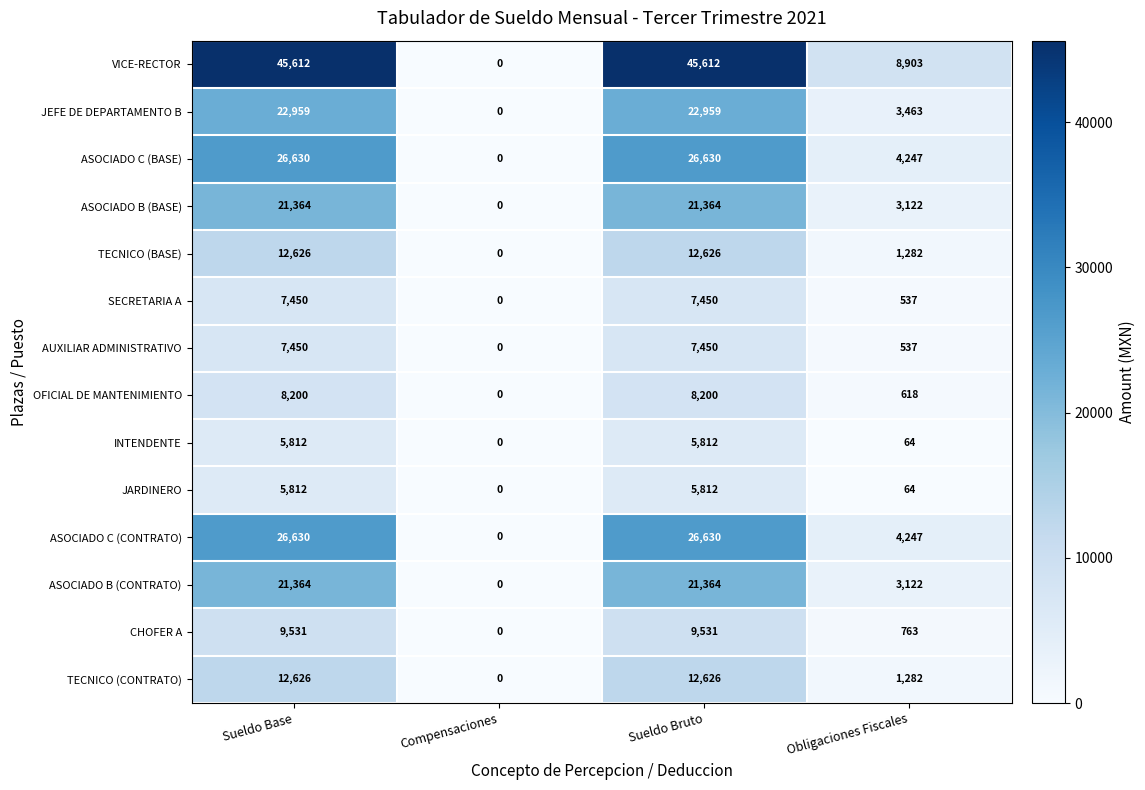

What value does the ASOCIADO C (BASE) series have at Sueldo Base, to the nearest 50?

26650